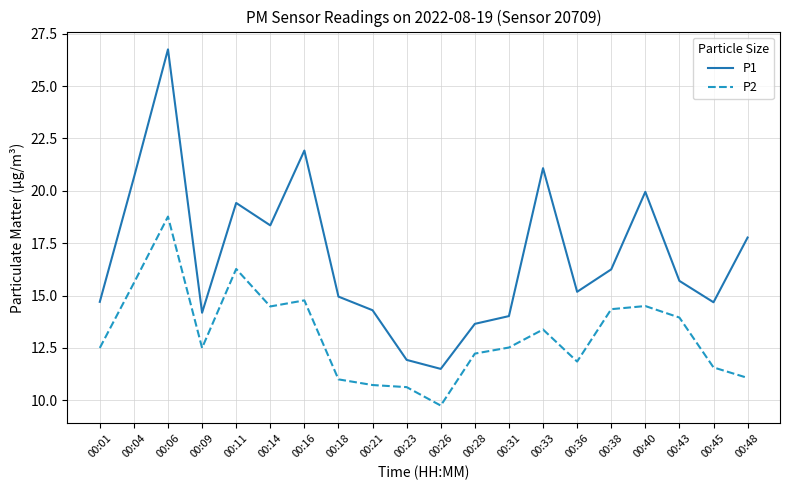

Count the number of categories in the chart.

20